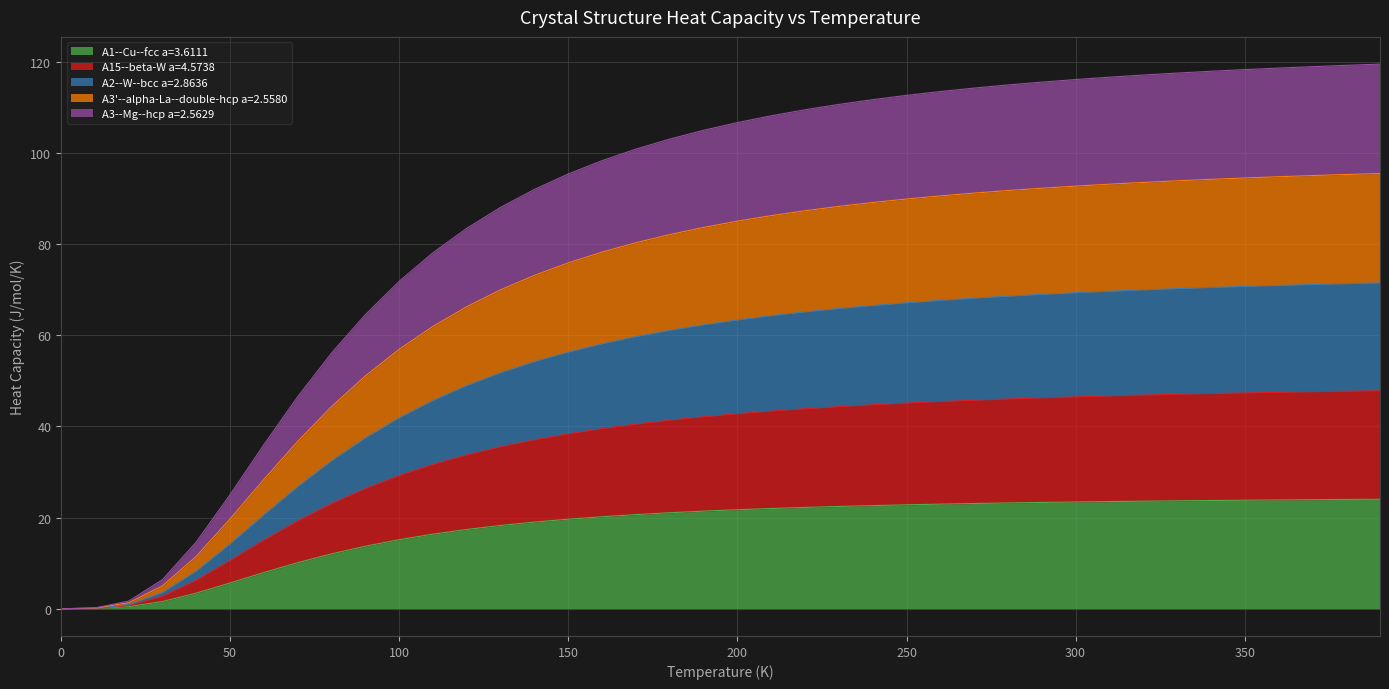

The value of A3--Mg--hcp a=2.5629 at 120.0 is 83.5. True or false?

True